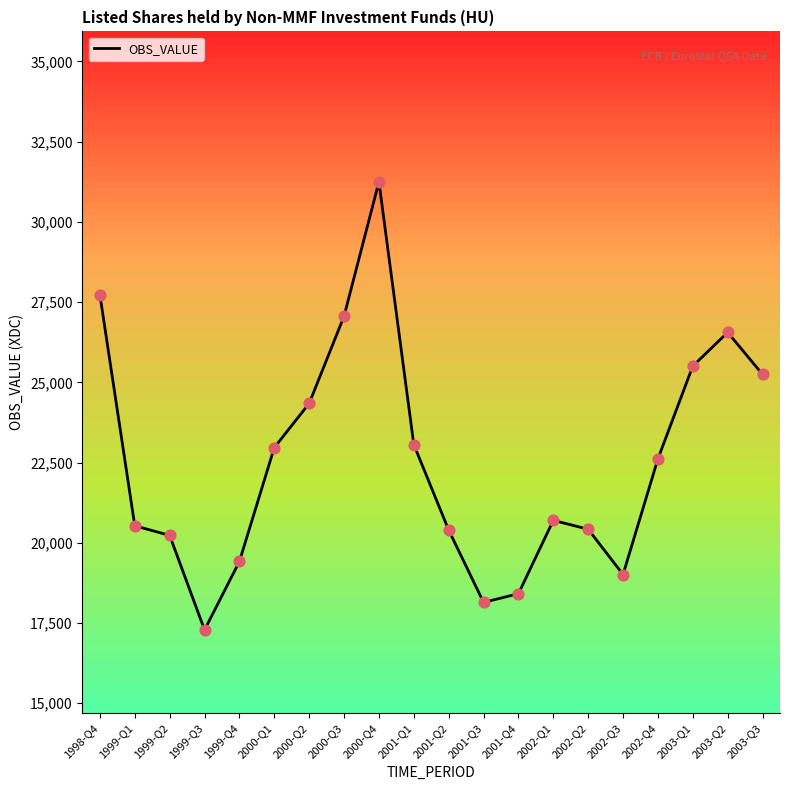

Approximately how many times larger is the value at 2002-Q1 compared to 2000-Q1?

0.9